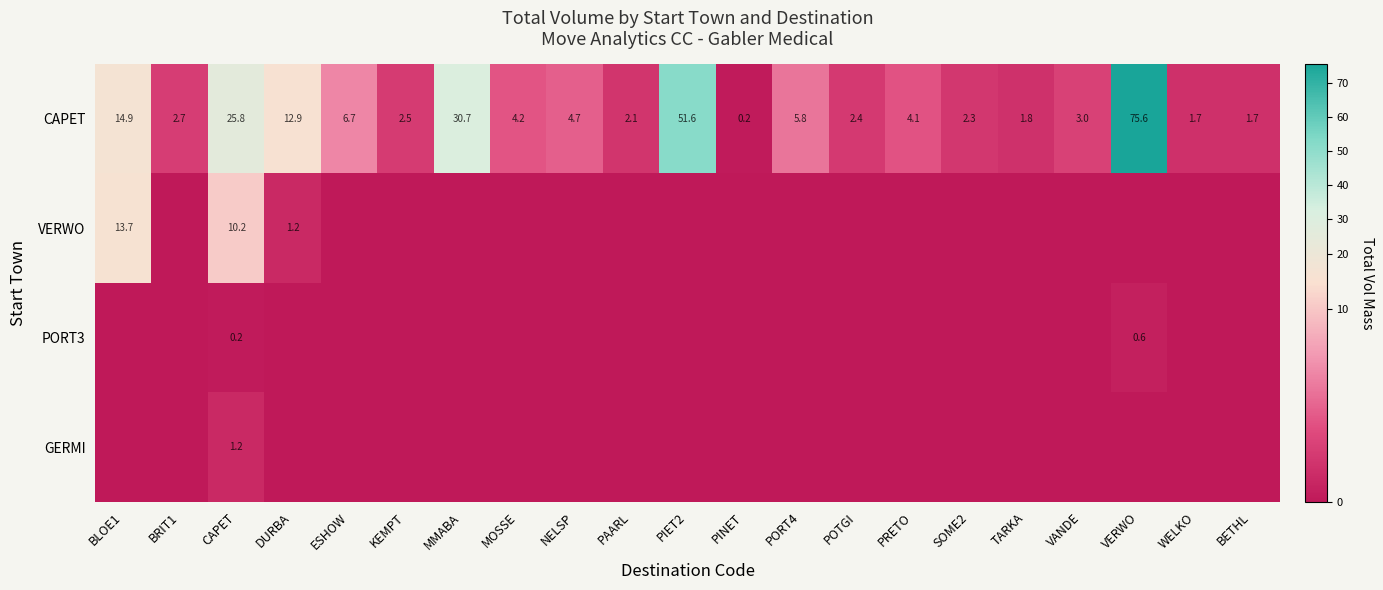

What is the sum of the CAPET values at NELSP and VERWO?

80.3